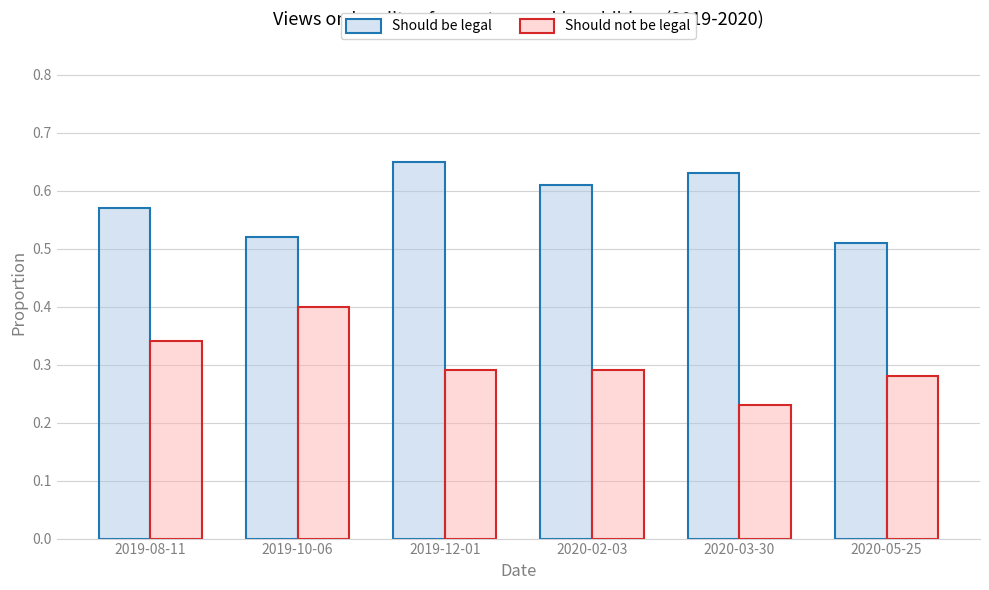

Which series has the largest range (max minus min)?

Should not be legal